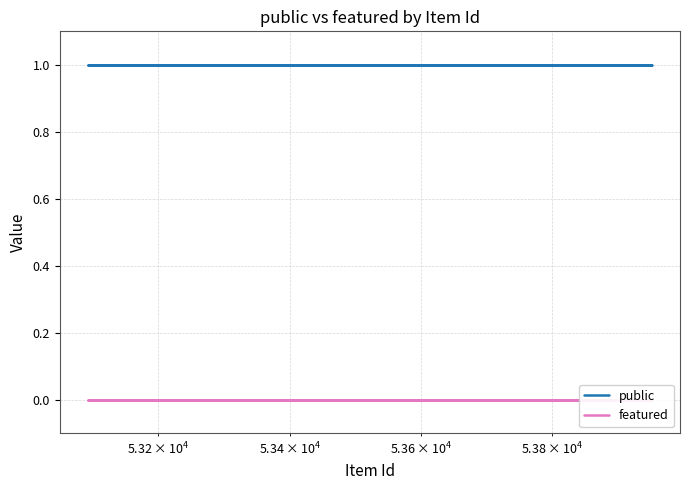

Rank the series by their maximum value, from lowest to highest.

featured, public